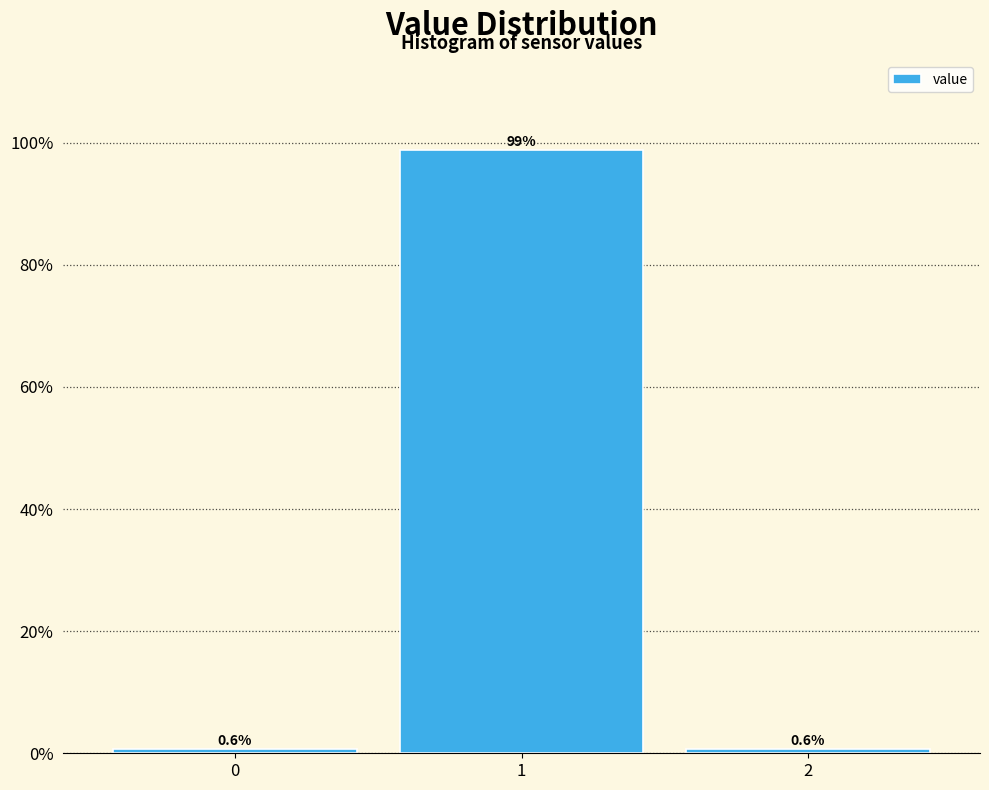

Reading left to right, transcribe all the data shown in this chart.

0=0.6	1=98.7	2=0.6